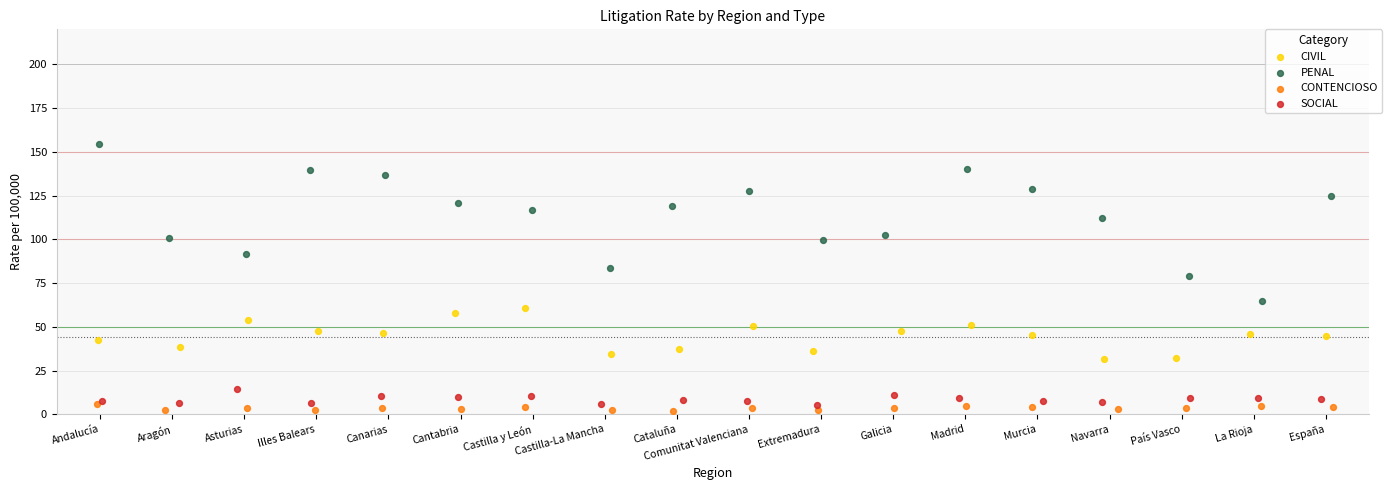

Which series contains the lowest Y value?

CONTENCIOSO